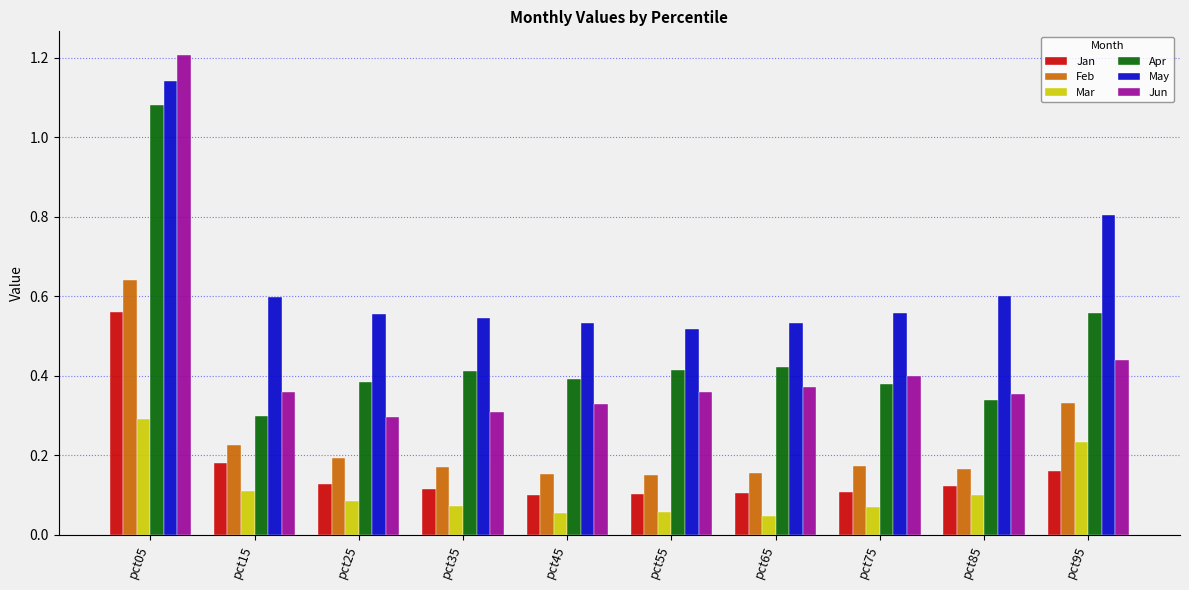

What is the difference between the maximum and minimum values in the Apr series?

0.8